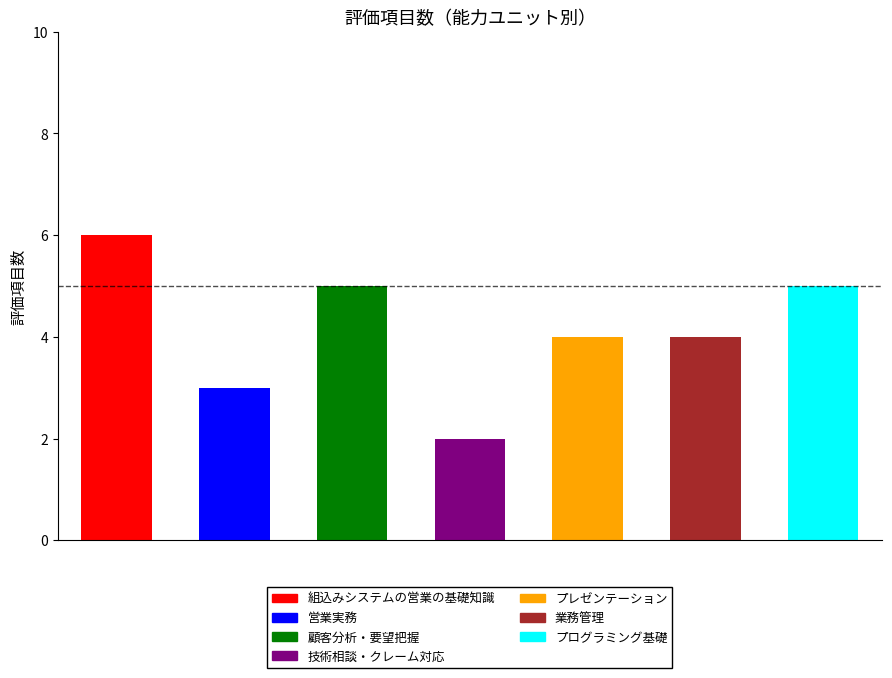

Count the values in the range 3 to 5.

5